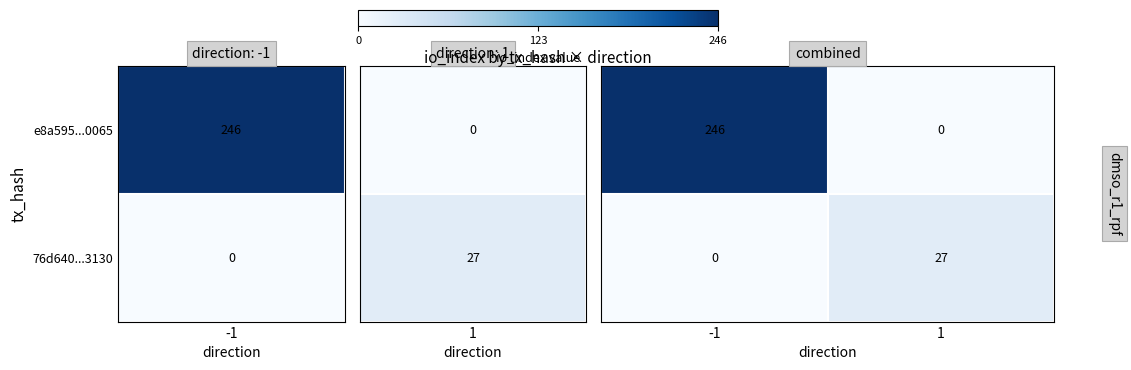

What is the total value across all series at -1?

246